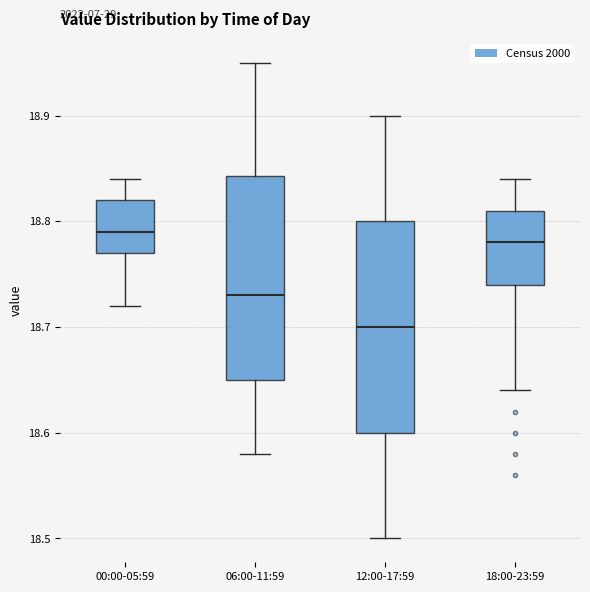

Which box has the lowest median line?

12:00-17:59